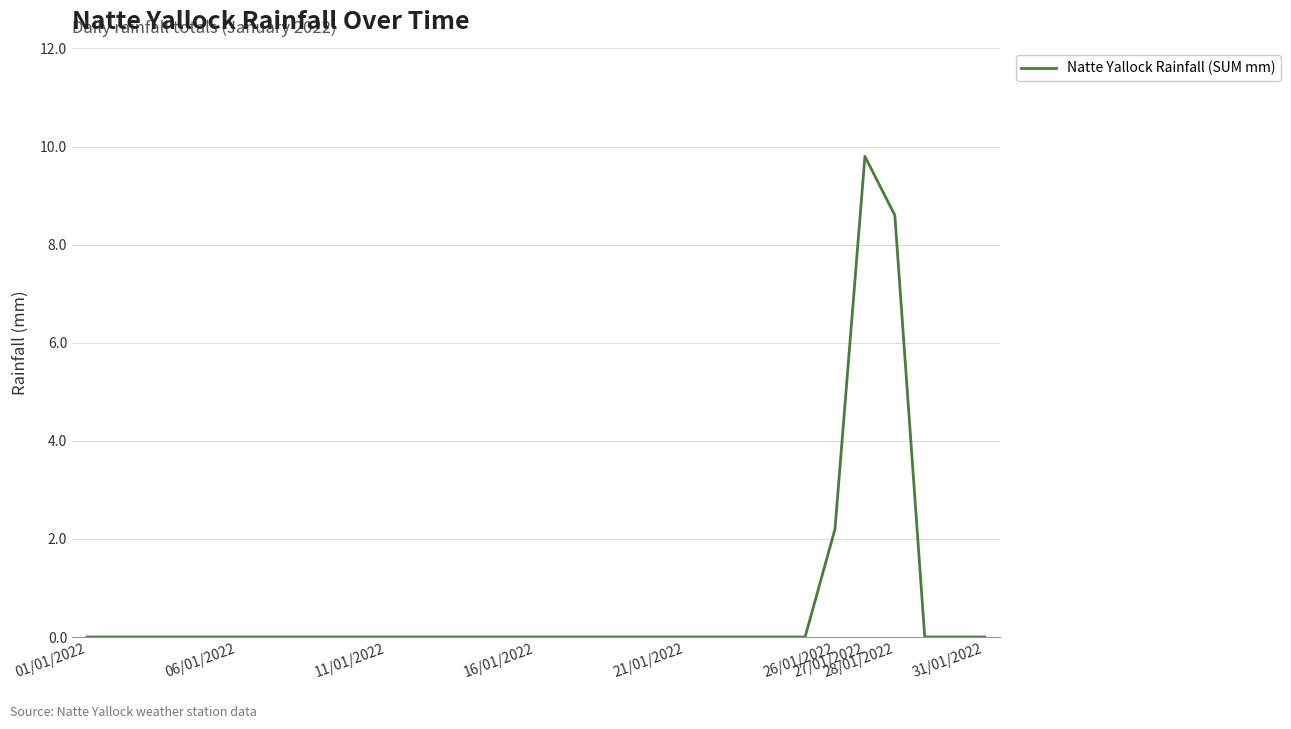

What is the greatest value displayed?

9.8